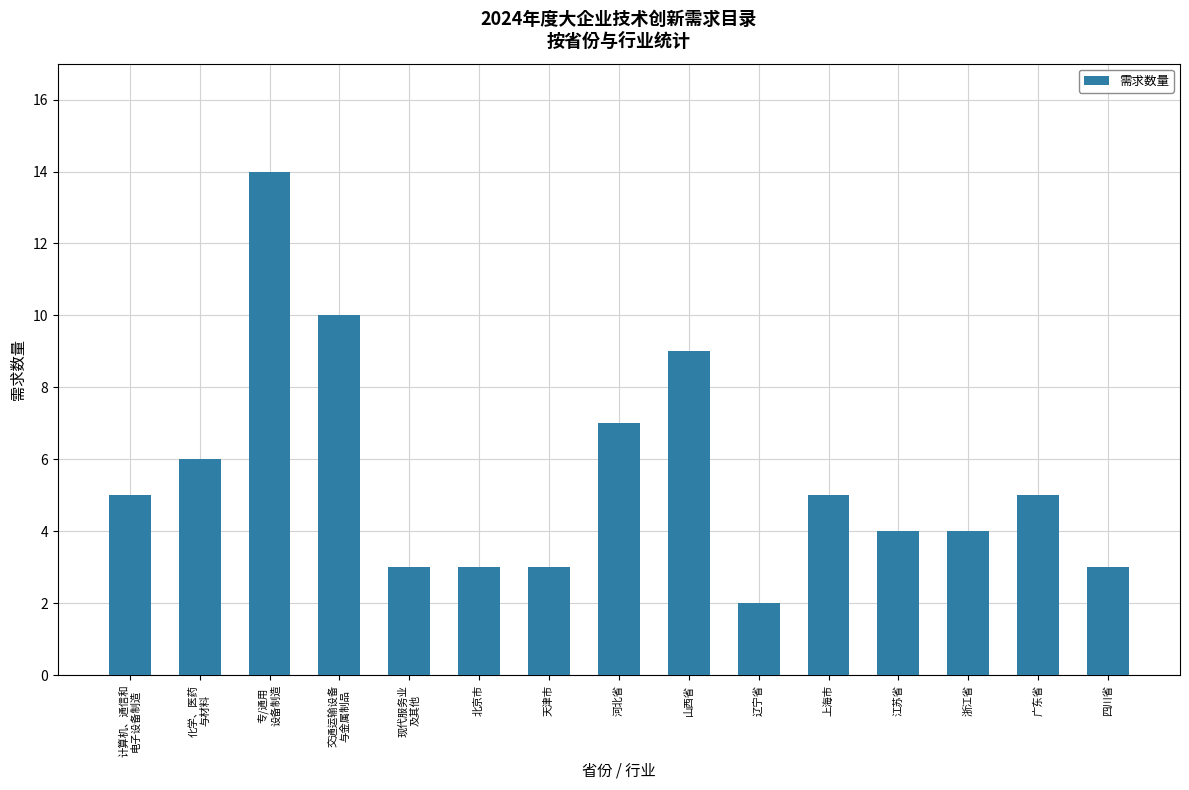

Reading right to left, list all the values displayed in this chart.

四川省=3	广东省=5	浙江省=4	江苏省=4	上海市=5	辽宁省=2	山西省=9	河北省=7	天津市=3	北京市=3	现代服务业
及其他=3	交通运输设备
与金属制品=10	专/通用
设备制造=14	化学、医药
与材料=6	计算机、通信和
电子设备制造=5